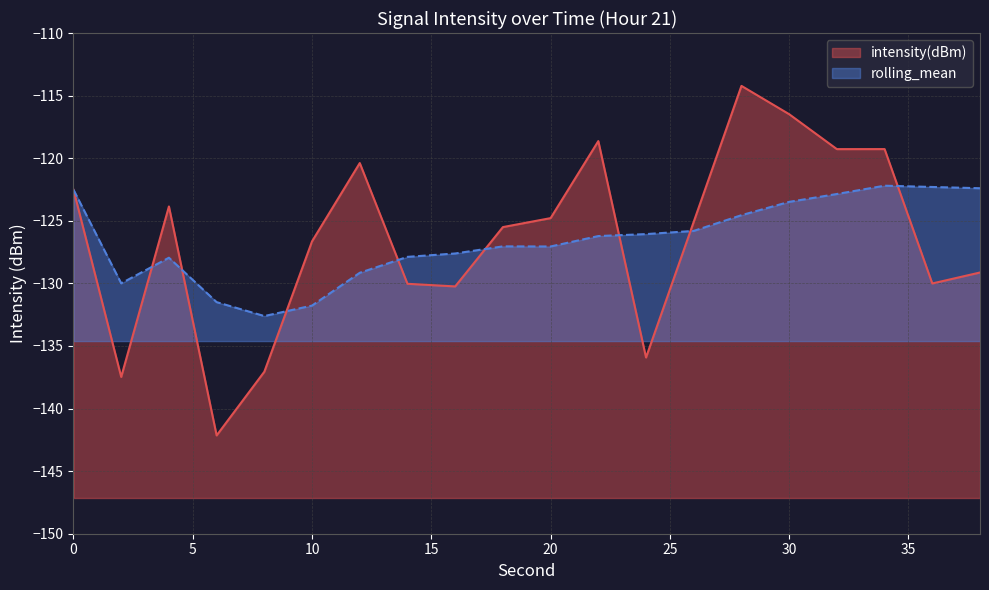

Between 4 and 26, which is larger?

4